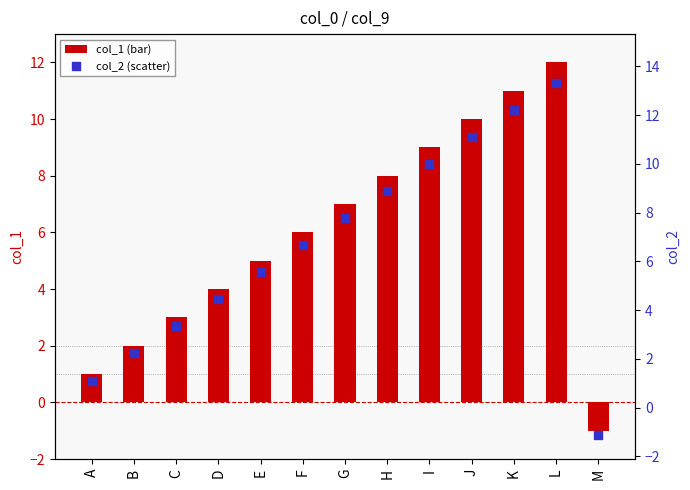

At which category is the sum across all series the highest?

L